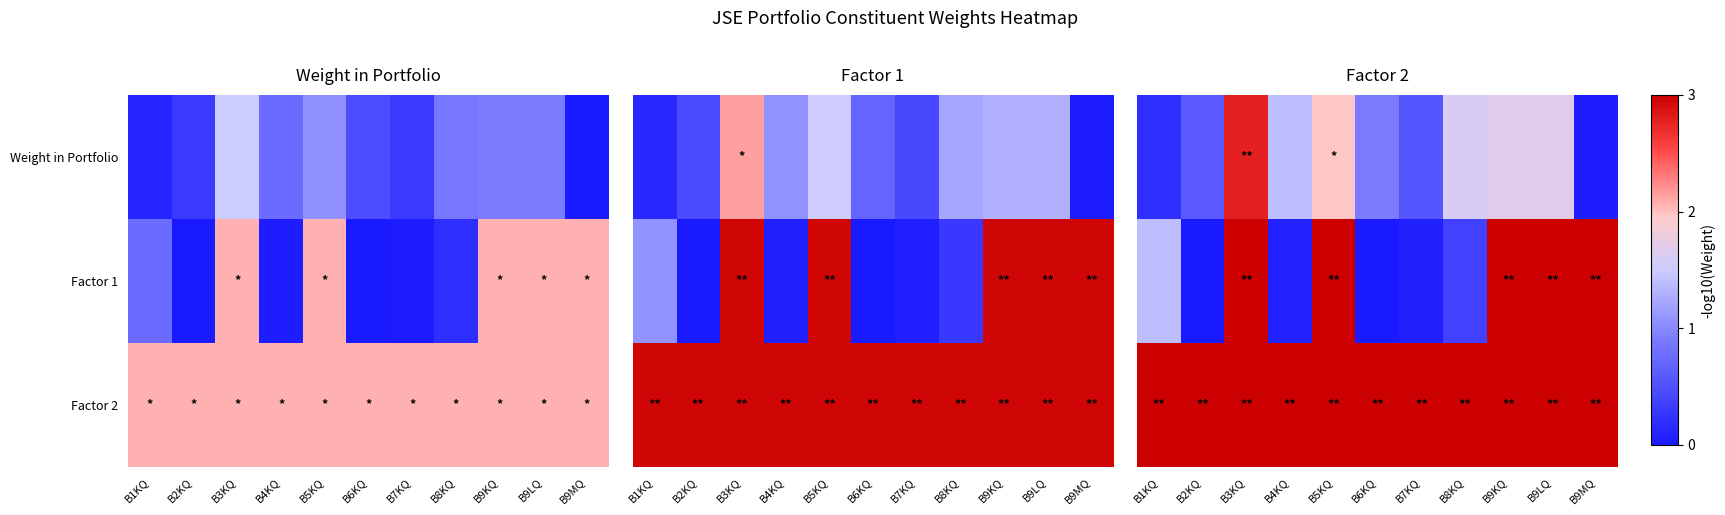

How many distinct data groups are displayed?

3